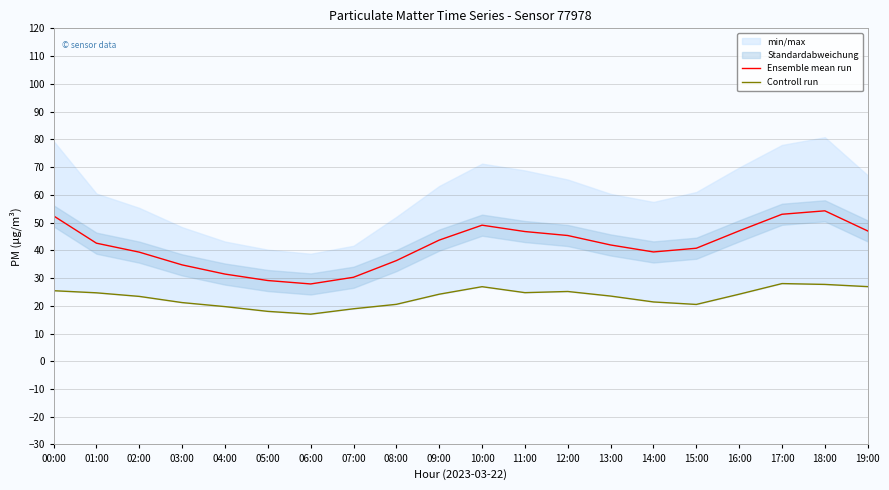

What is the average value of the Ensemble mean run series?

41.6